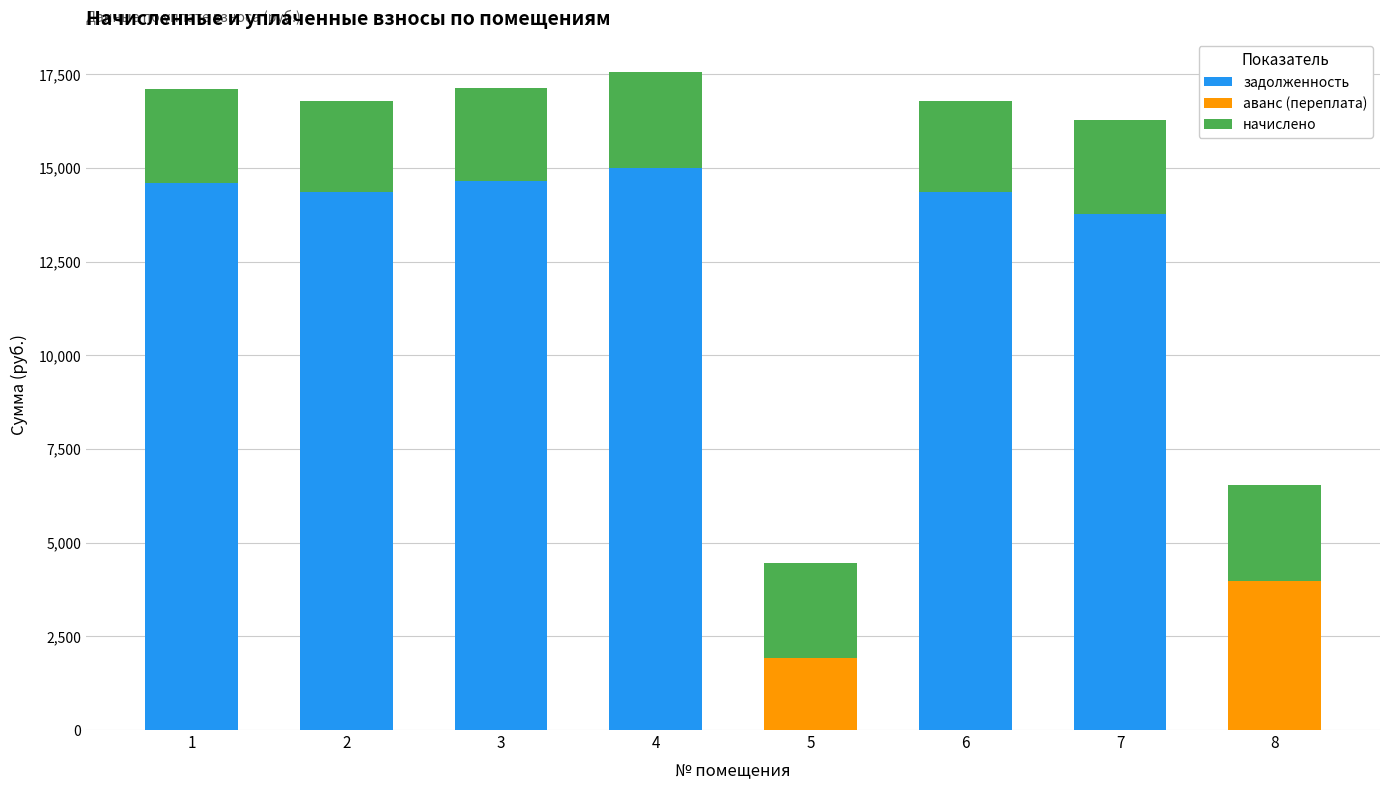

Count the number of data series in this chart.

3